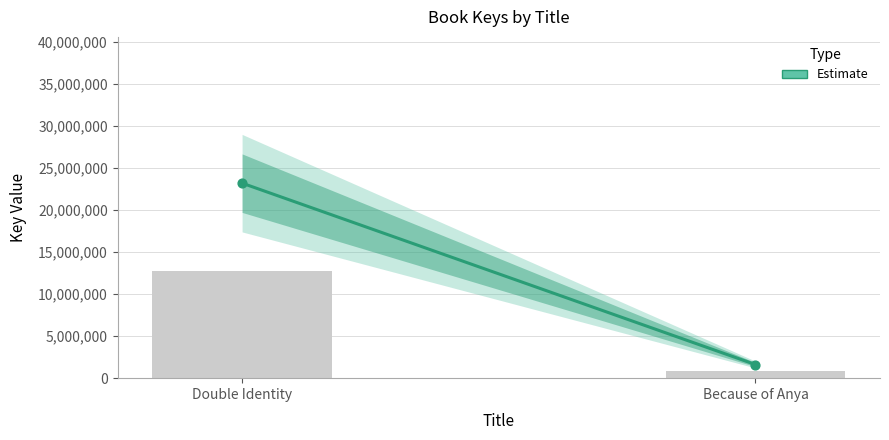

What is the change in value from Double Identity to Because of Anya?

-21576747